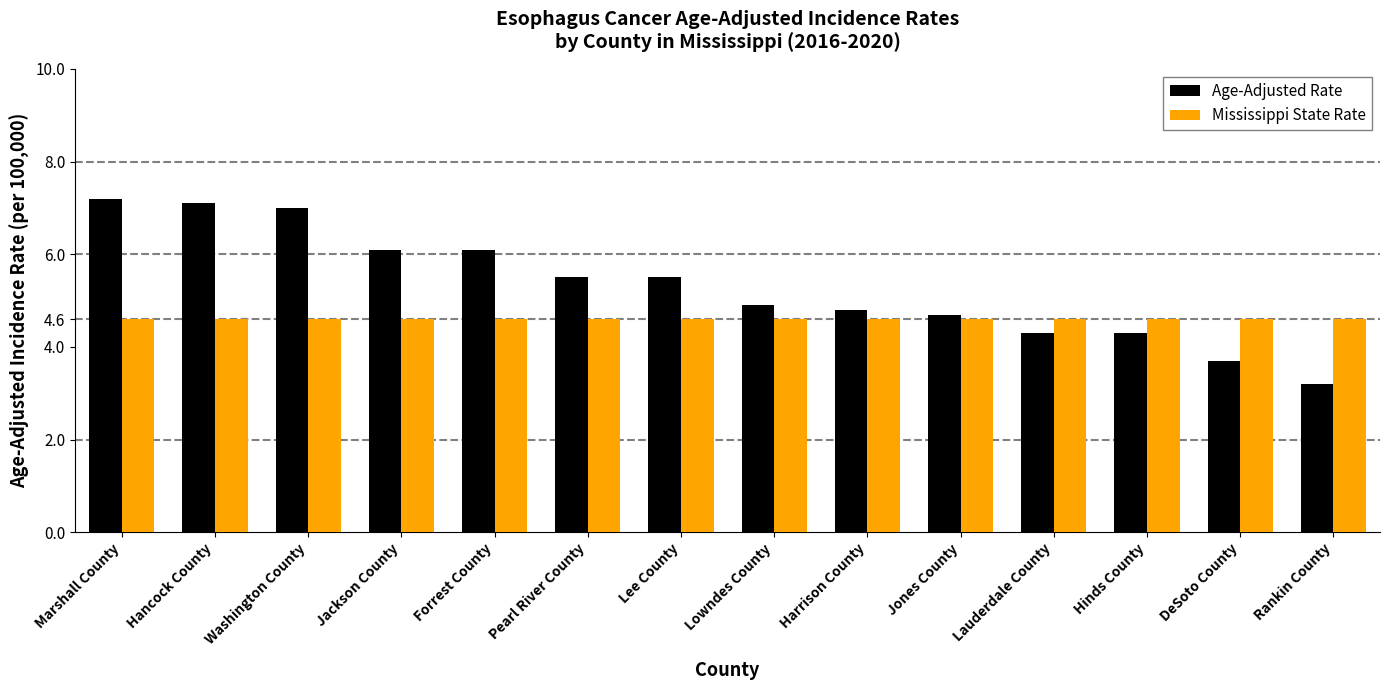

How many bars are there in each group?

2